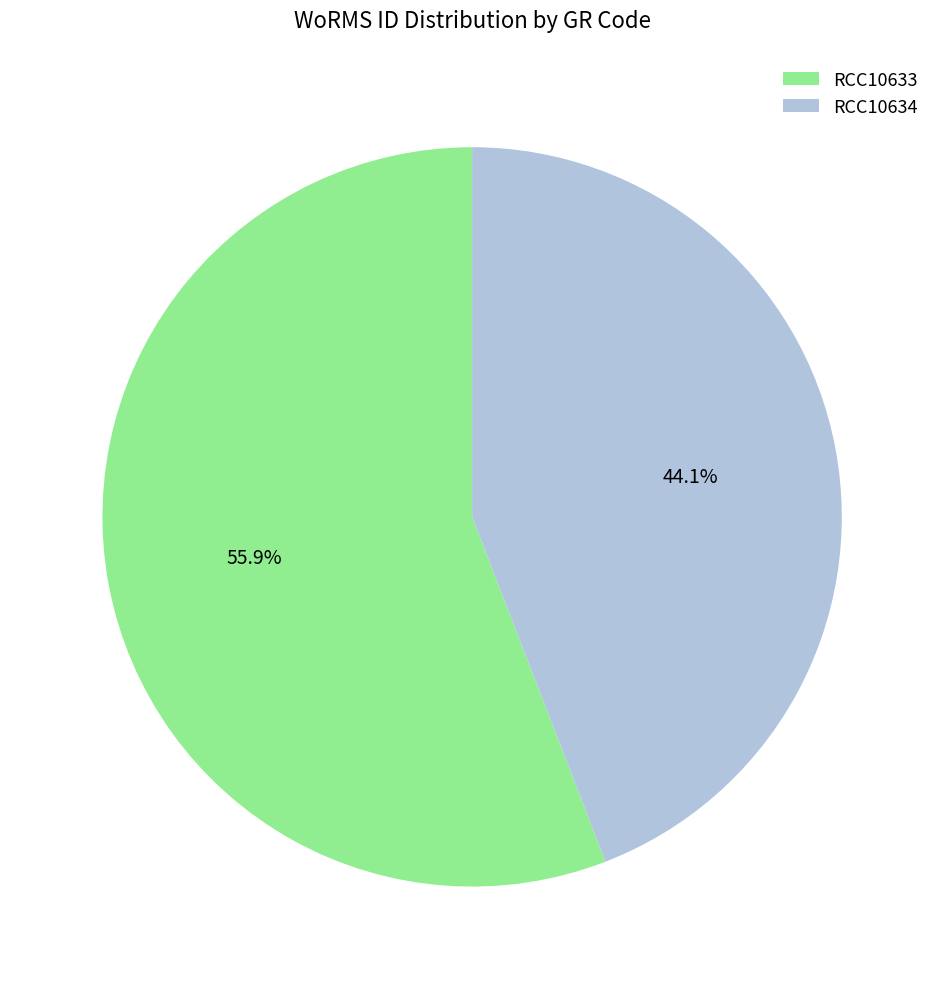

Combined, do RCC10634 and RCC10633 account for over 50%?

Yes